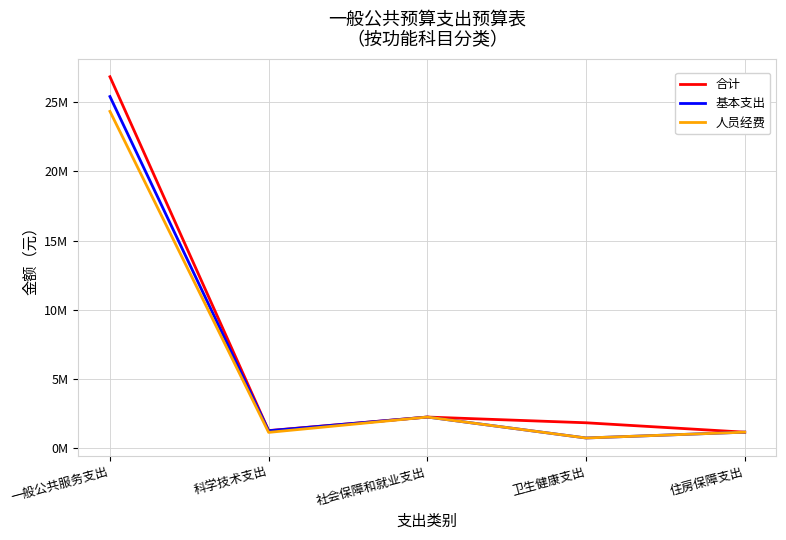

What is the value of the 基本支出 point at the 5th from the left?

1148768.6